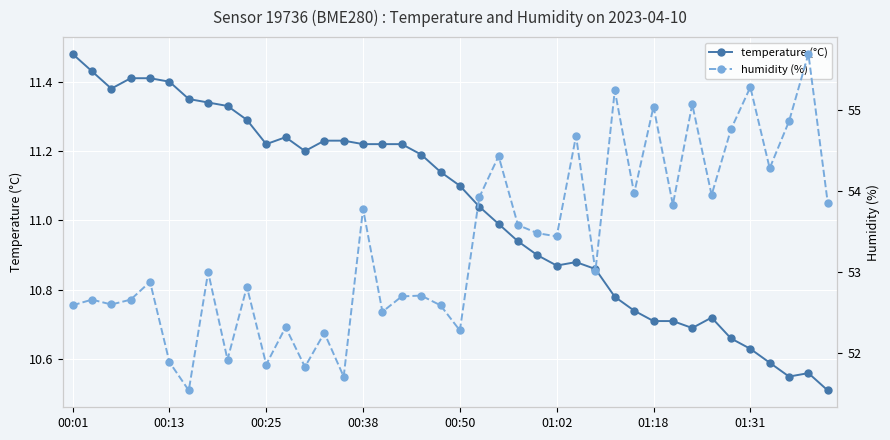

What is the approximate value of humidity (%) at 36?

54.3